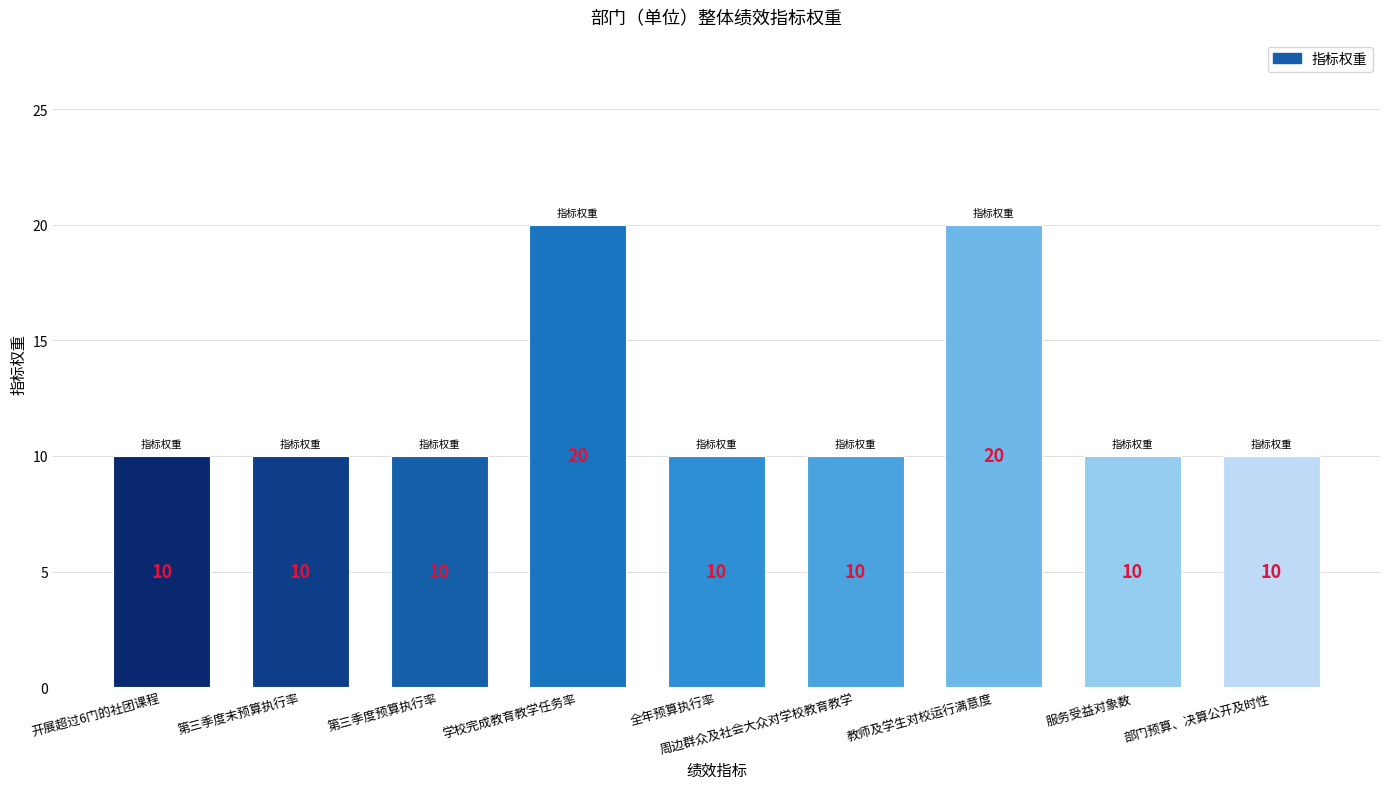

What position from the left is 学校完成教育教学任务率?

4